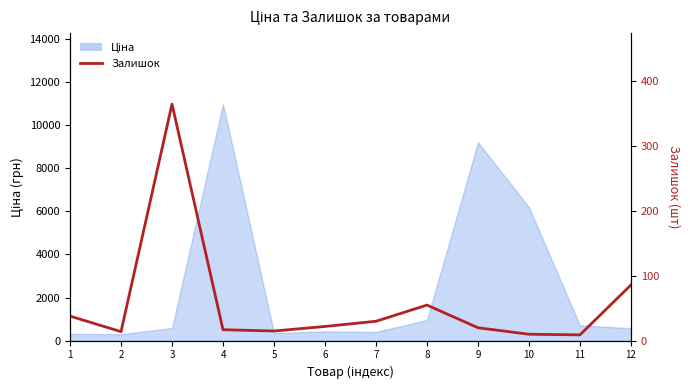

Reading right to left, list all the values displayed in this chart.

12=86	11=9	10=10	9=20	8=55	7=30	6=22	5=15	4=17	3=365	2=14	1=38